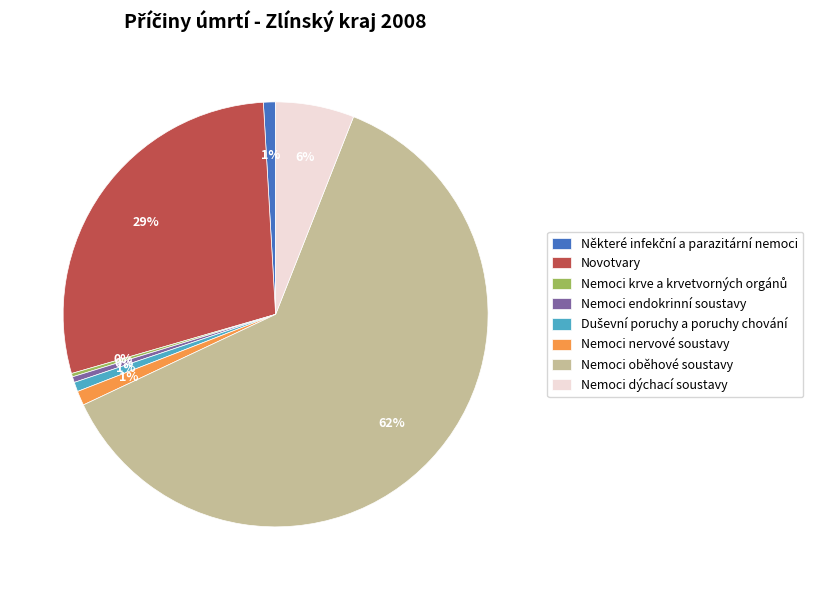

To the nearest percent, what is the difference between the largest and smallest slice percentages?

62%